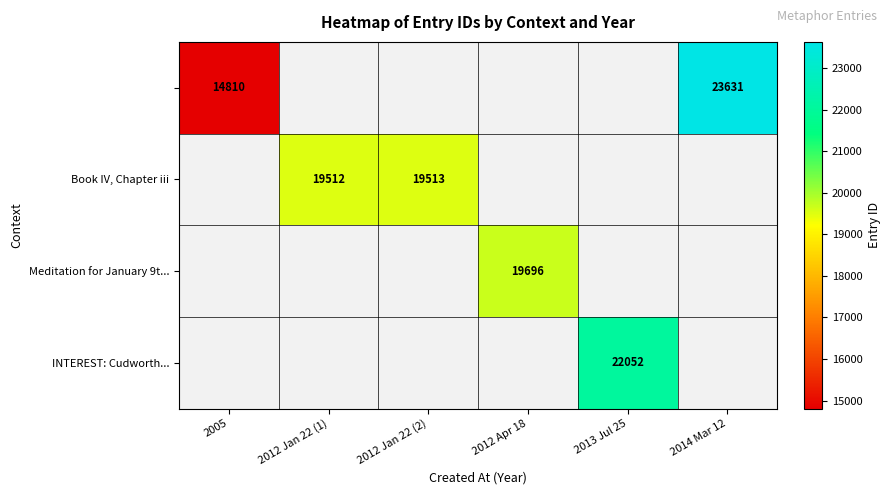

Count the number of categories in the chart.

6